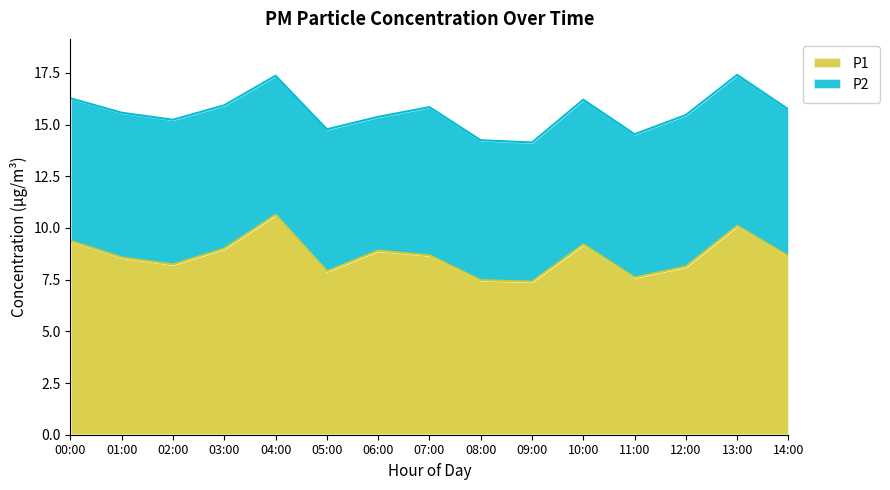

How many data points are above 8?

11